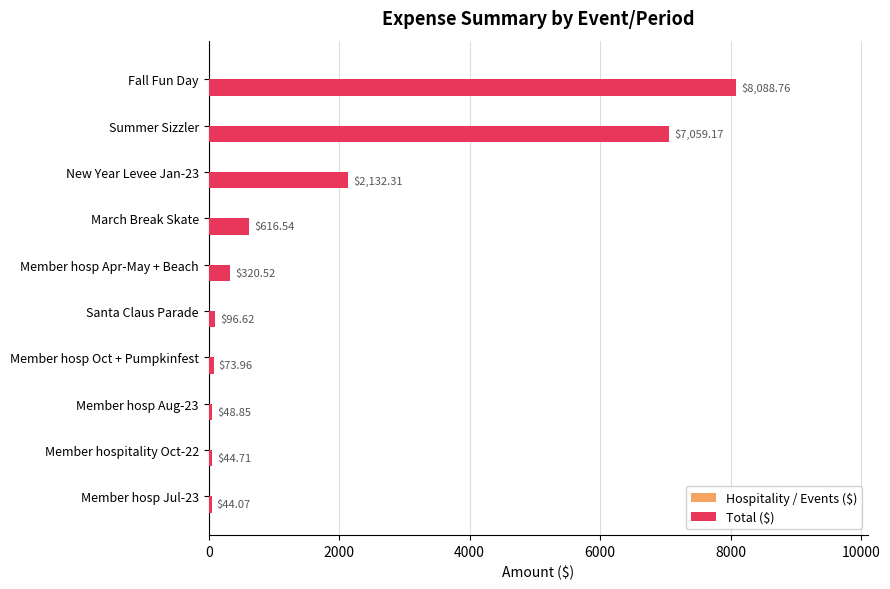

What is the change in value from Member hosp Oct + Pumpkinfest to March Break Skate?

+542.6